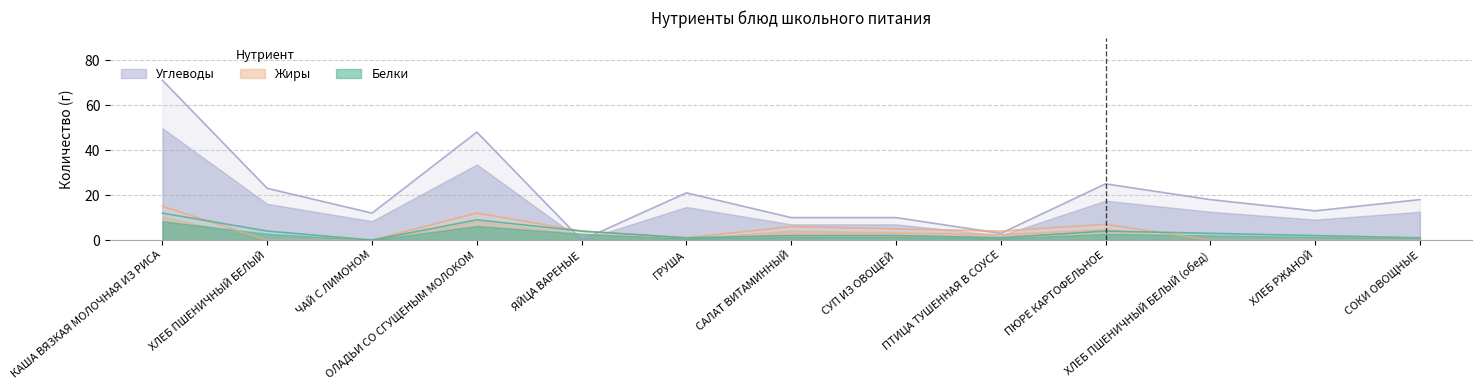

How many values in Углеводы are above zero?

12